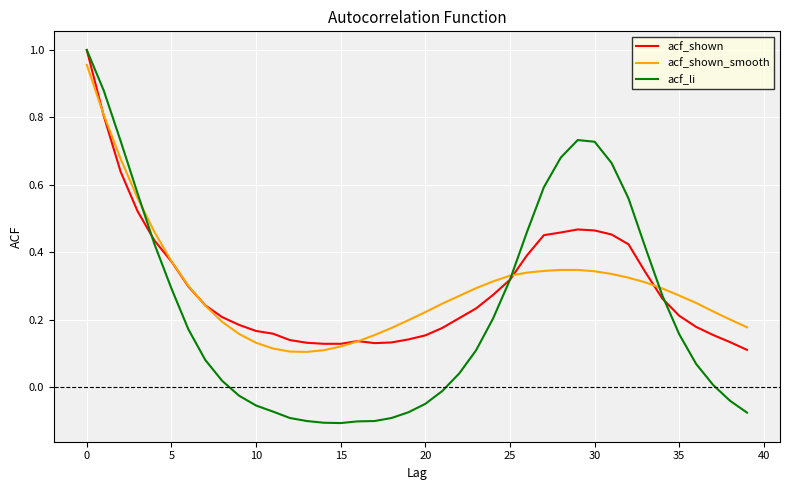

What is the sum of all acf_shown_smooth values?

11.9